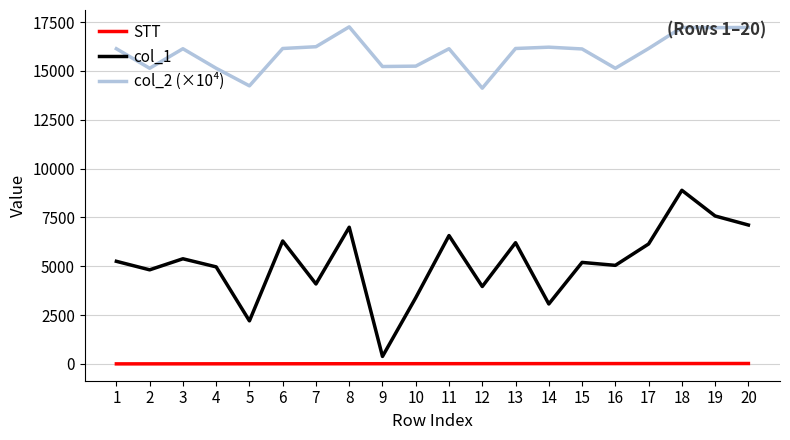

Where is the first local minimum for col_2 (×10⁴)?

2